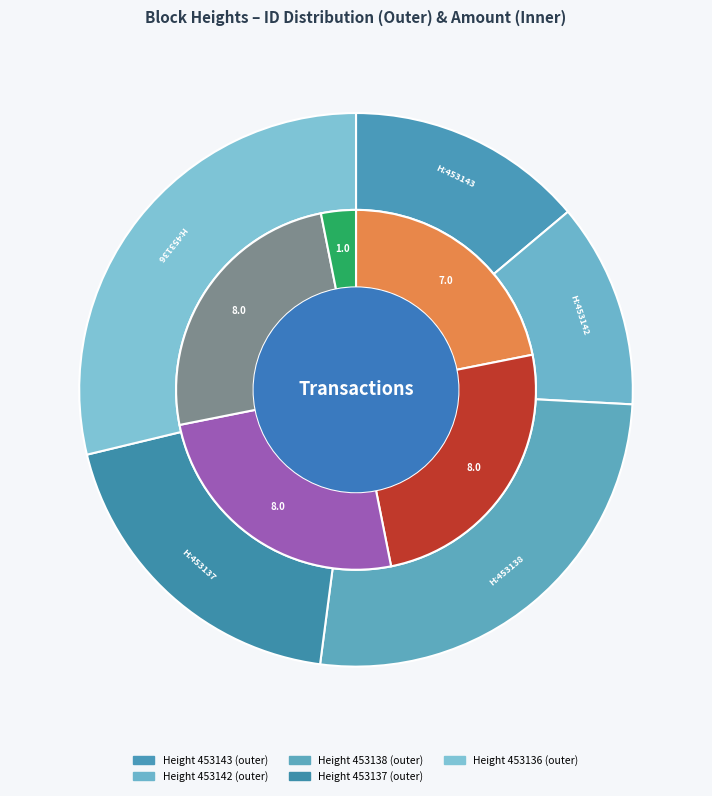

Which category has the biggest portion of the pie?

453136